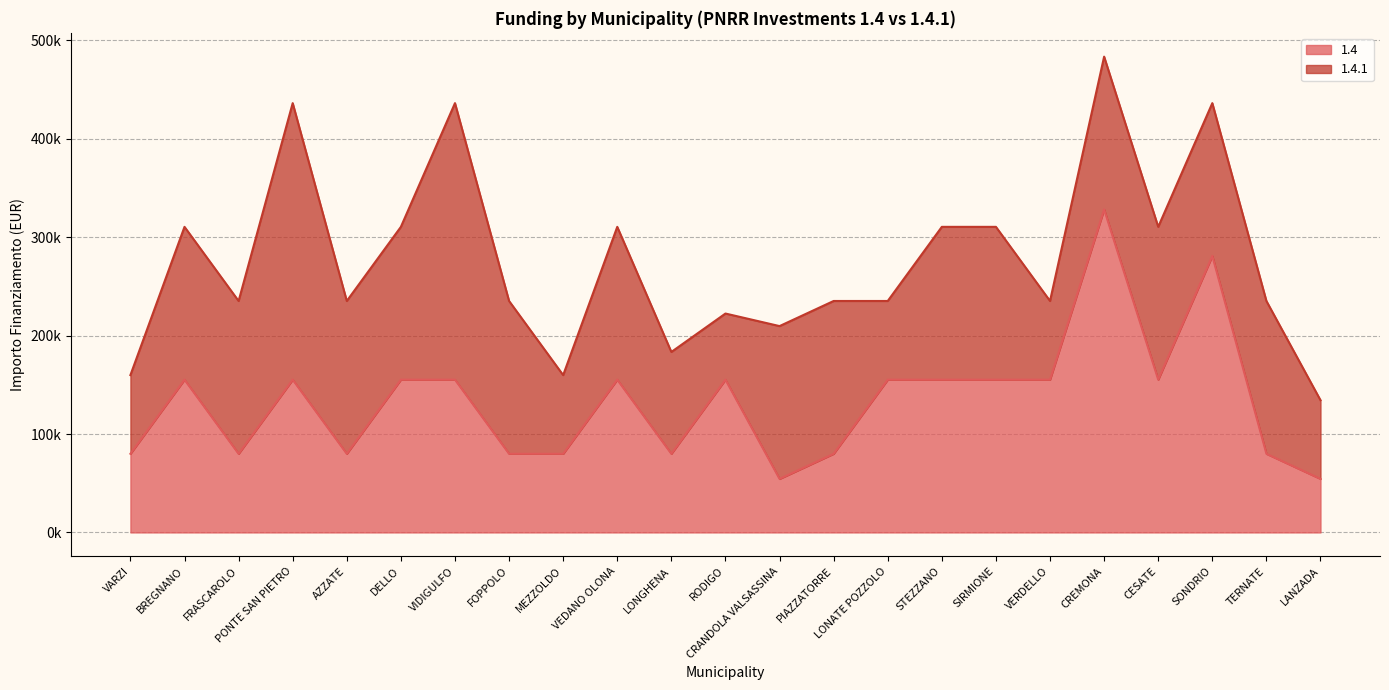

What is the difference between the maximum and second lowest values?

273748